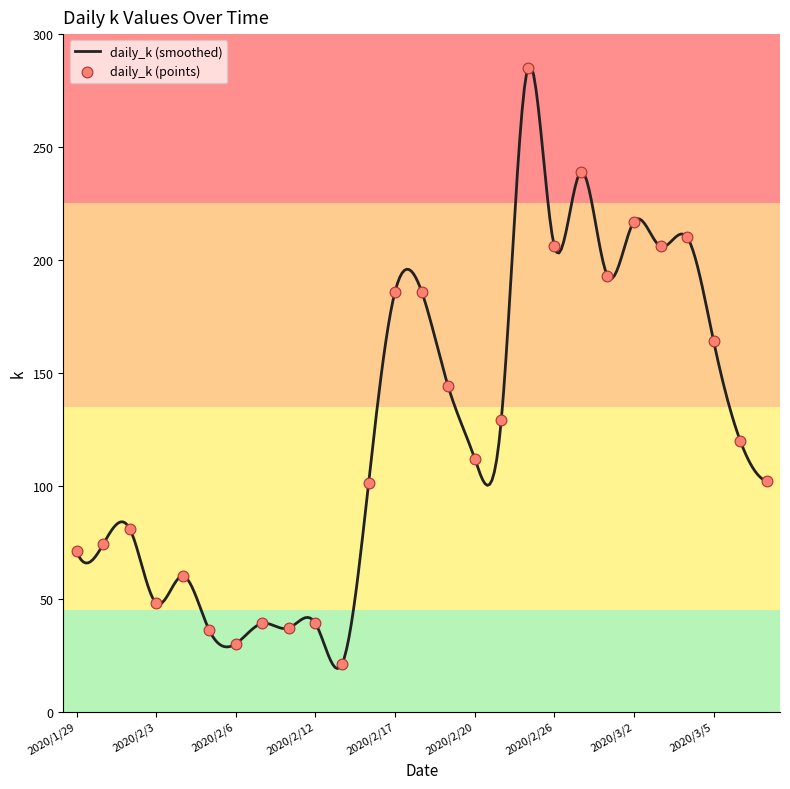

What is the change in value from 2020/2/14 to 2020/3/4?

+109